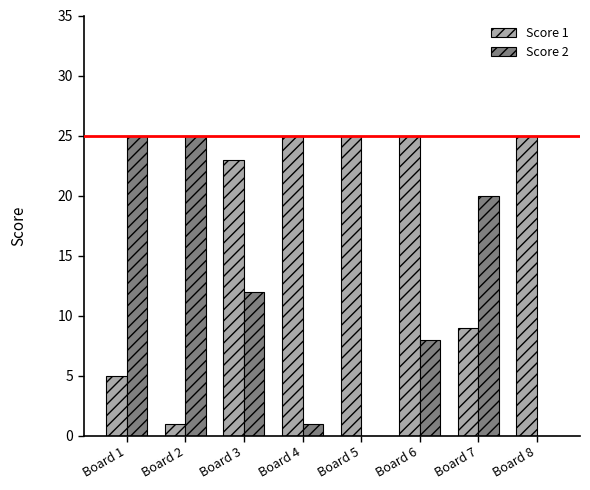

Which series changed the most between Board 2 and Board 6?

Score 1